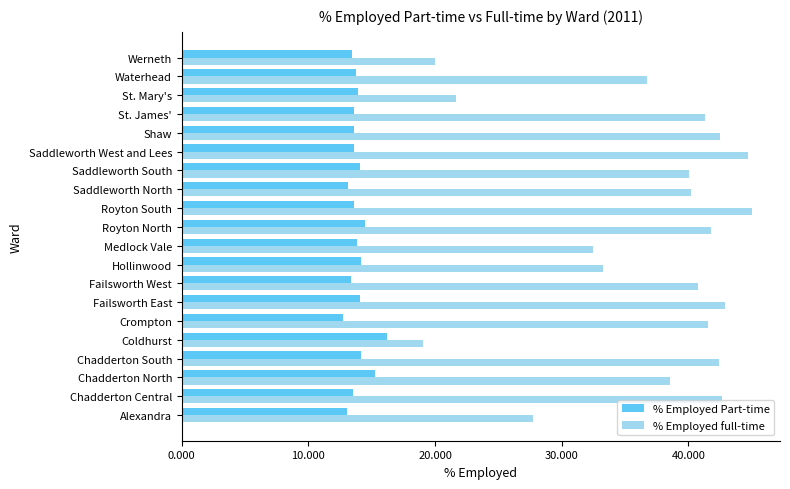

Is the value of % Employed Part-time at Coldhurst greater than the value of % Employed full-time at Royton South?

No